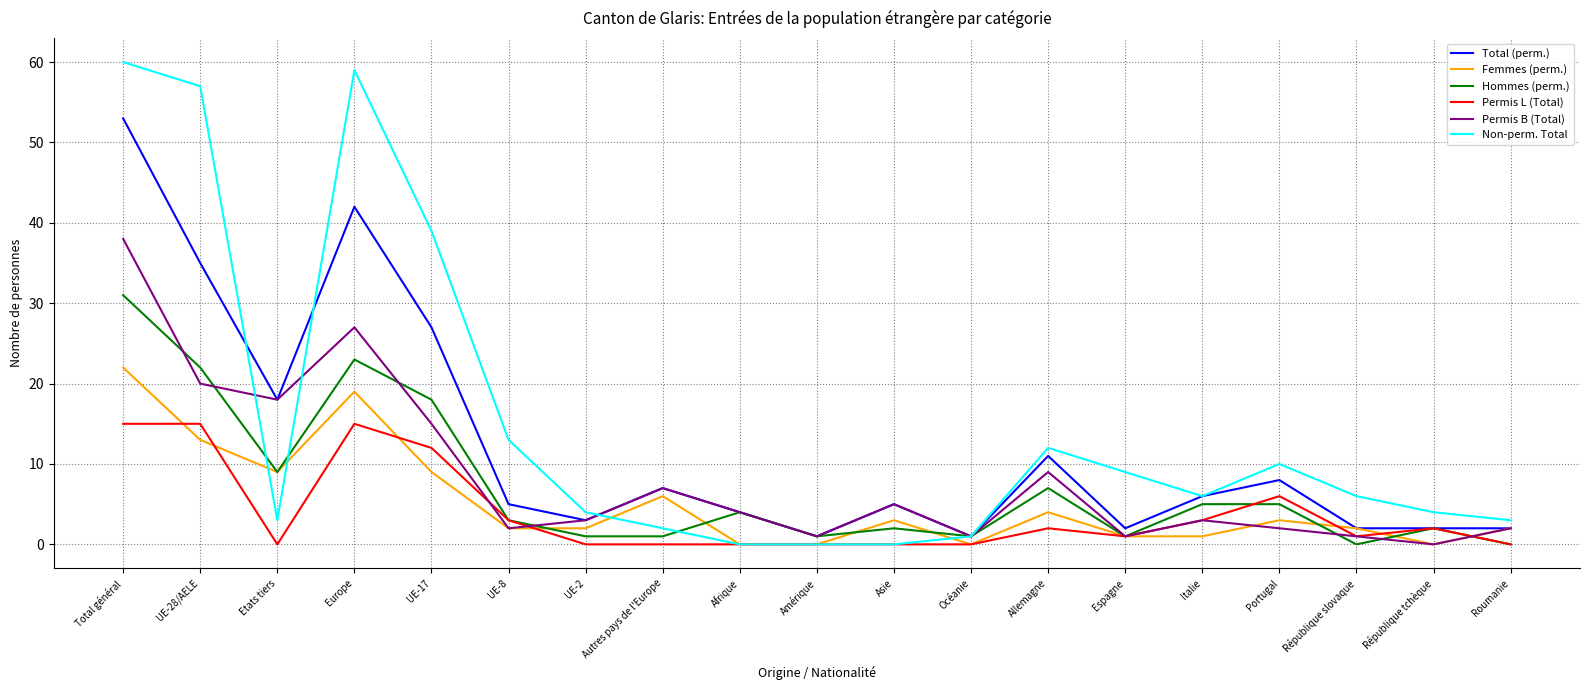

Between which two adjacent categories do Non-perm. Total and Hommes (perm.) first intersect?

UE-28/AELE and Etats tiers